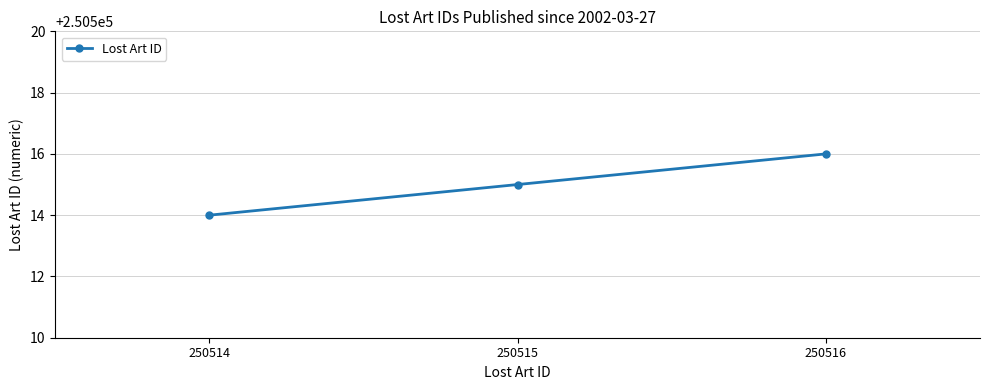

List the labels in order of value, largest first.

250516, 250515, 250514